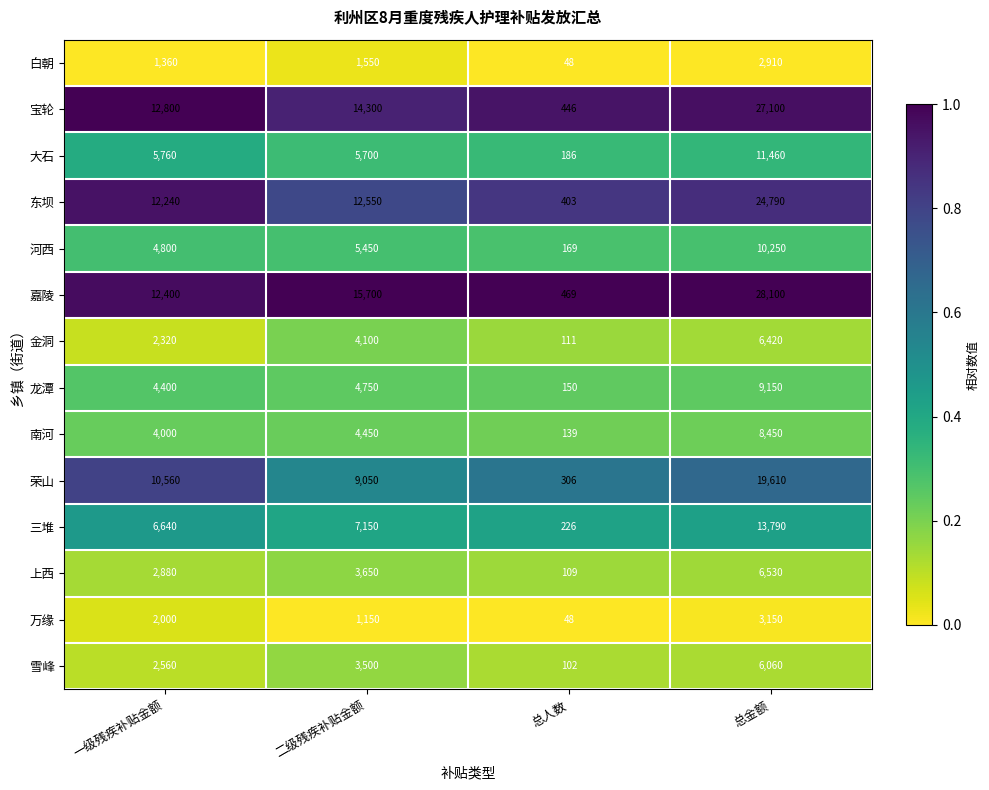

Between 一级残疾补贴金额 and 总人数, which series saw the biggest shift?

宝轮